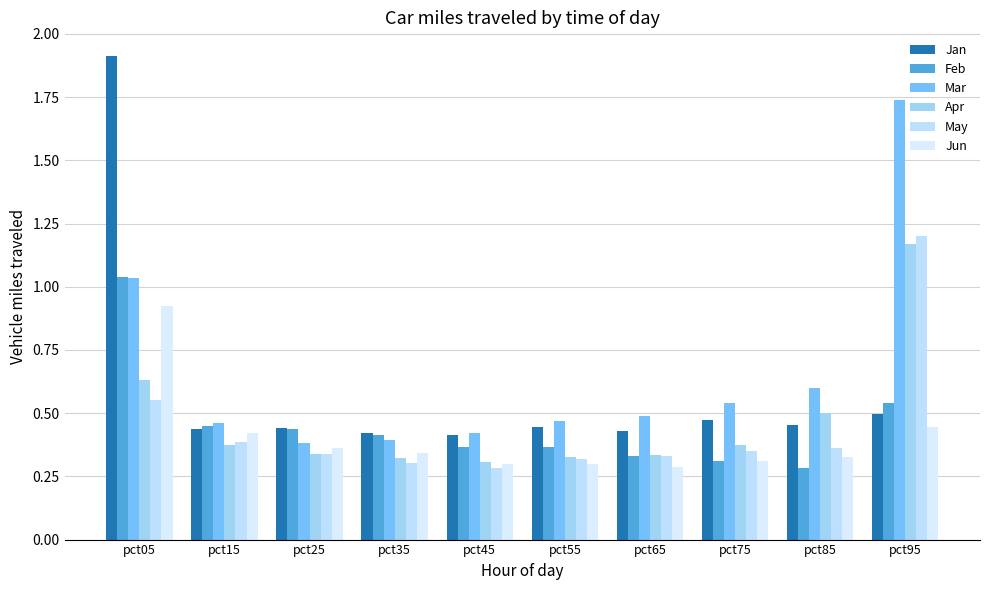

Which series has the largest total across all categories?

Mar